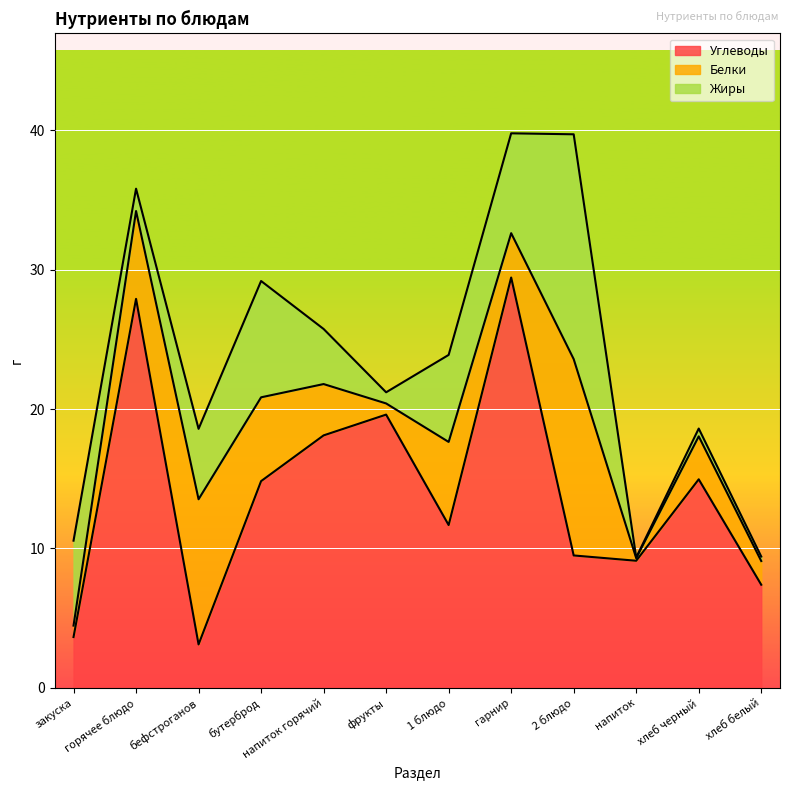

Which series ends up on top after the final intersection of Жиры and Белки?

Белки